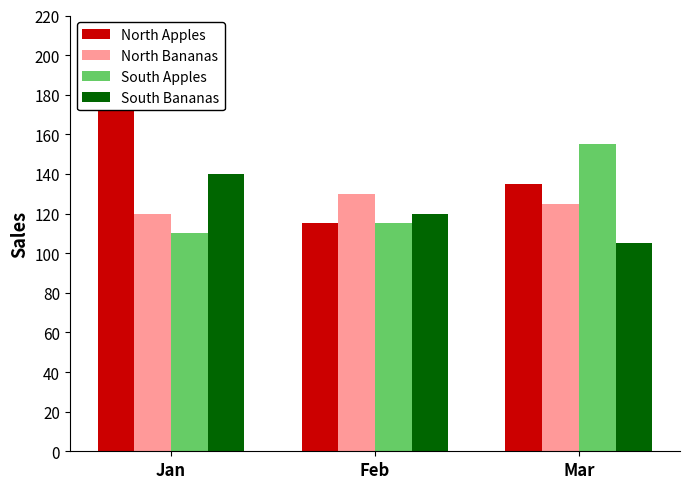

Rank the series at Feb from highest to lowest value.

North Bananas, South Bananas, North Apples, South Apples